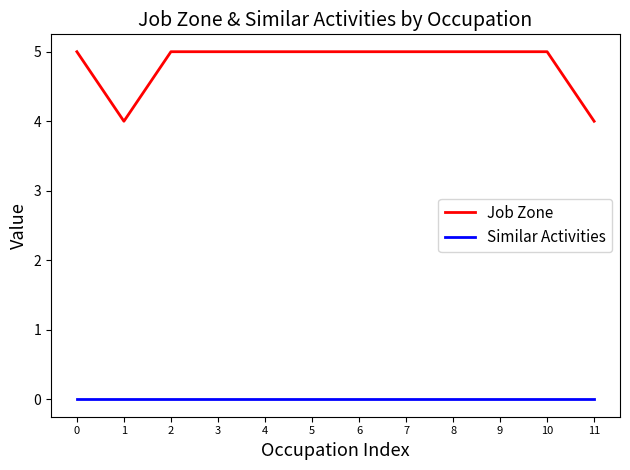

True or false: Similar Activities and Job Zone cross at least once.

False